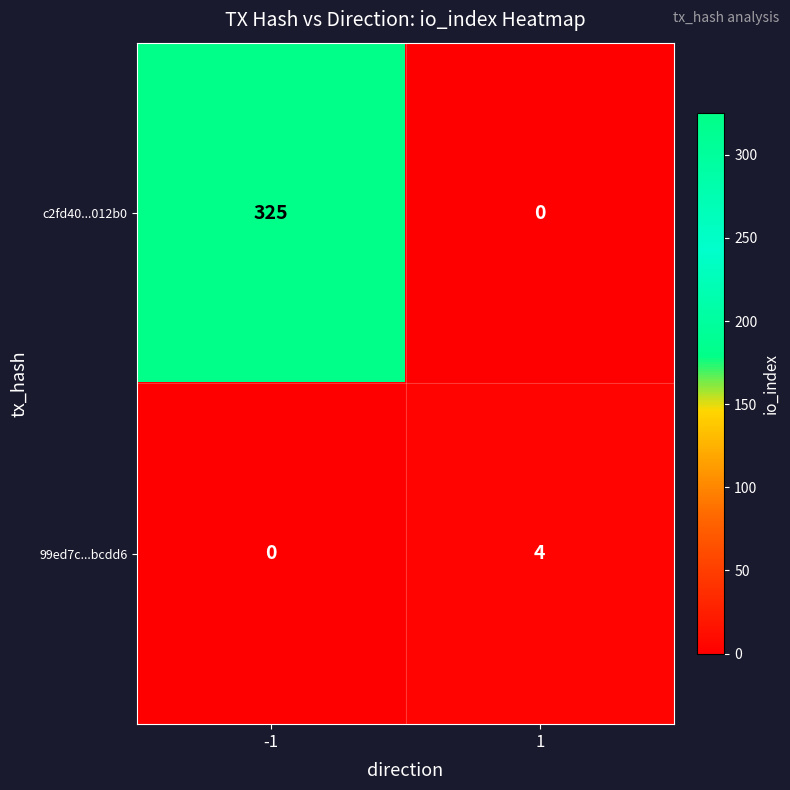

At which category does the chart reach its peak across all series?

-1